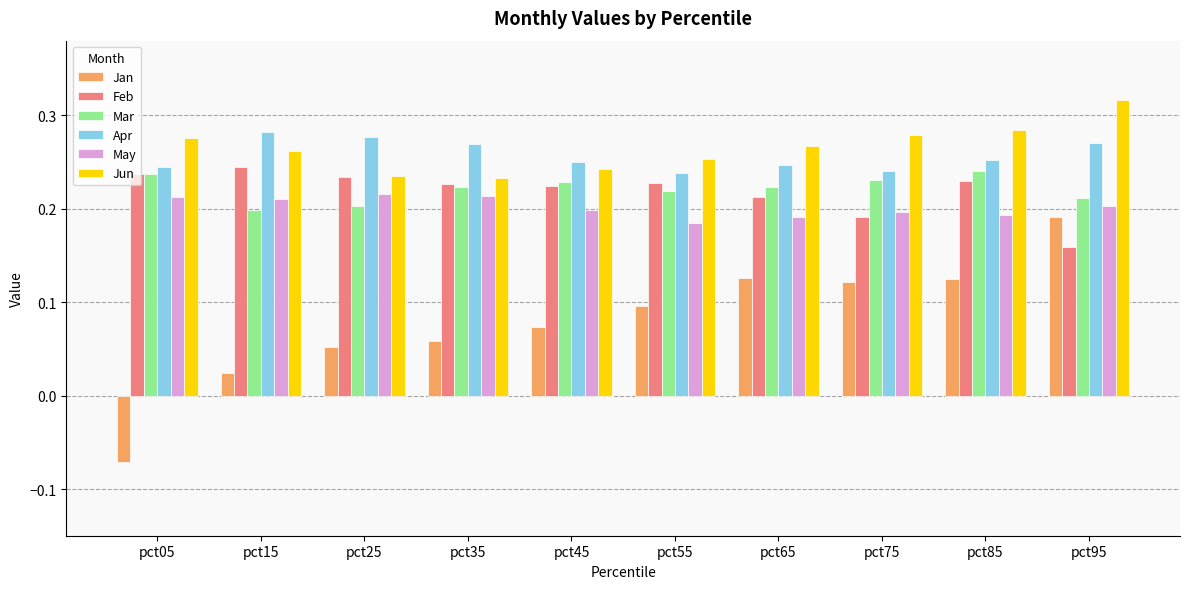

How many groups of bars are there?

10